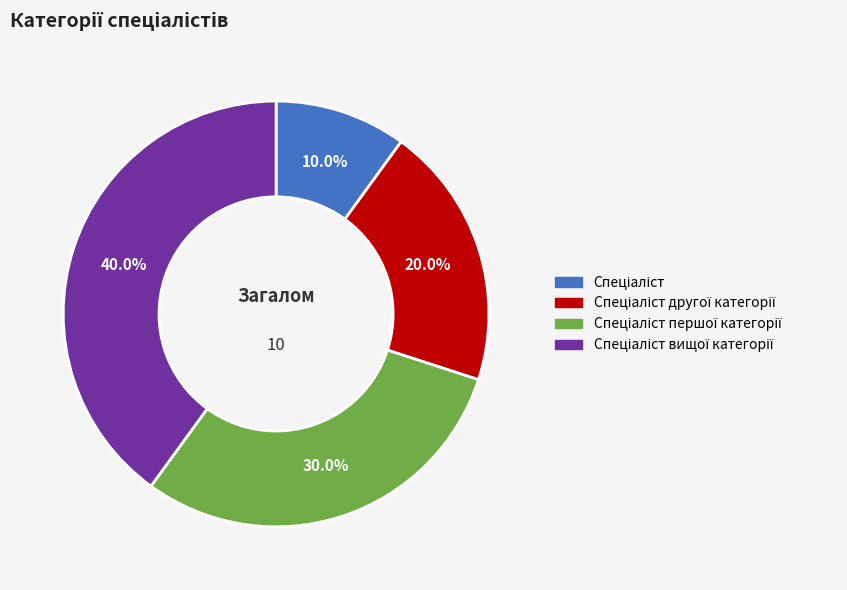

Is there a majority slice in this chart?

No